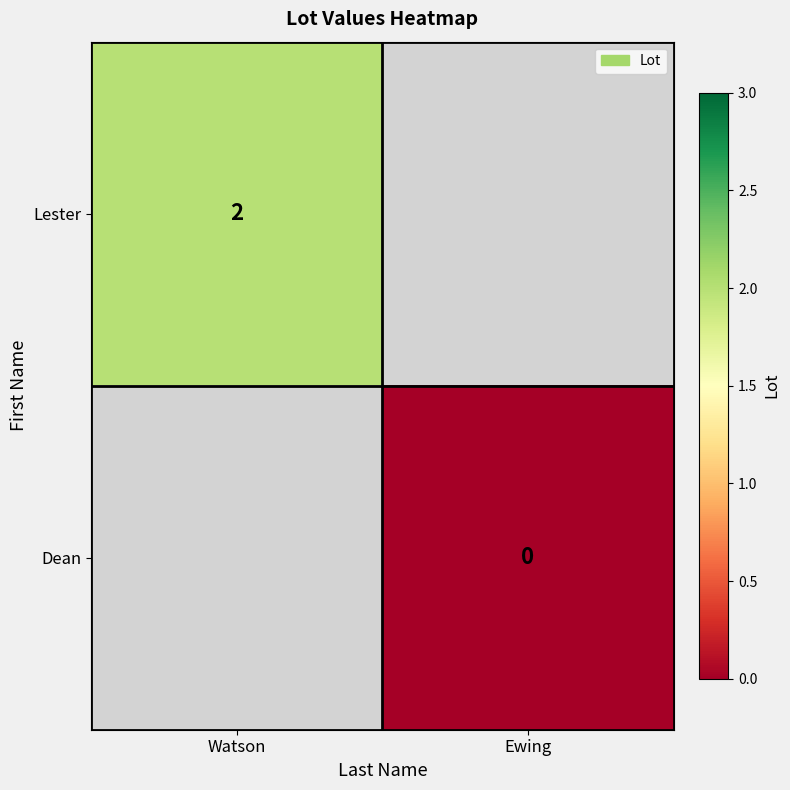

True or false: Lester has a value of 2 at Watson.

True